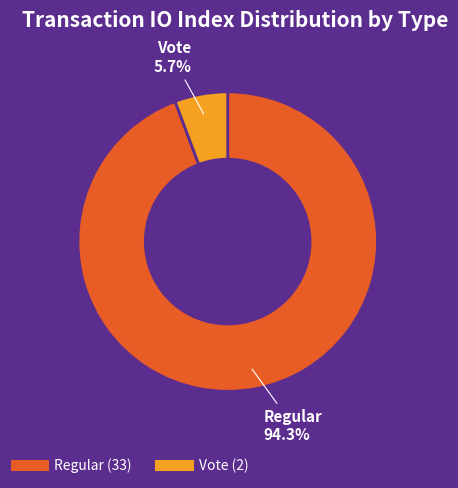

What percentage is NOT represented by Vote?

94.3%